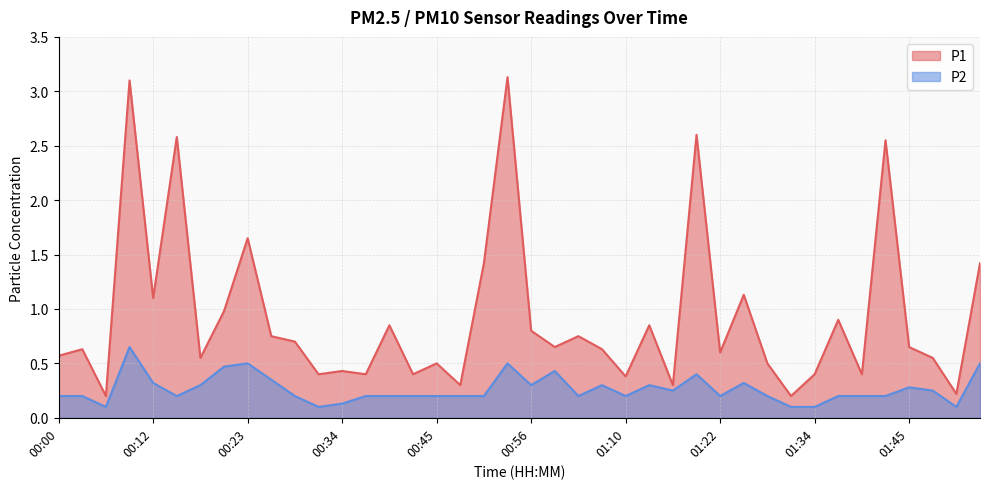

Reading left to right, what are all the values shown in this chart?

P1: 00:00=0.6	00:03=0.6	00:06=0.2	00:09=3.1	00:12=1.1	00:14=2.6	00:17=0.6	00:20=1.0	00:23=1.6	00:25=0.8	00:28=0.7	00:31=0.4	00:34=0.4	00:36=0.4	00:39=0.8	00:42=0.4	00:45=0.5	00:47=0.3	00:50=1.4	00:53=3.1	00:56=0.8	00:59=0.7	01:01=0.8	01:04=0.6	01:10=0.4	01:13=0.8	01:16=0.3	01:19=2.6	01:22=0.6	01:25=1.1	01:28=0.5	01:31=0.2	01:34=0.4	01:37=0.9	01:40=0.4	01:43=2.5	01:45=0.7	01:48=0.6	01:51=0.2	01:54=1.4
P2: 00:00=0.2	00:03=0.2	00:06=0.1	00:09=0.7	00:12=0.3	00:14=0.2	00:17=0.3	00:20=0.5	00:23=0.5	00:25=0.3	00:28=0.2	00:31=0.1	00:34=0.1	00:36=0.2	00:39=0.2	00:42=0.2	00:45=0.2	00:47=0.2	00:50=0.2	00:53=0.5	00:56=0.3	00:59=0.4	01:01=0.2	01:04=0.3	01:10=0.2	01:13=0.3	01:16=0.2	01:19=0.4	01:22=0.2	01:25=0.3	01:28=0.2	01:31=0.1	01:34=0.1	01:37=0.2	01:40=0.2	01:43=0.2	01:45=0.3	01:48=0.2	01:51=0.1	01:54=0.5